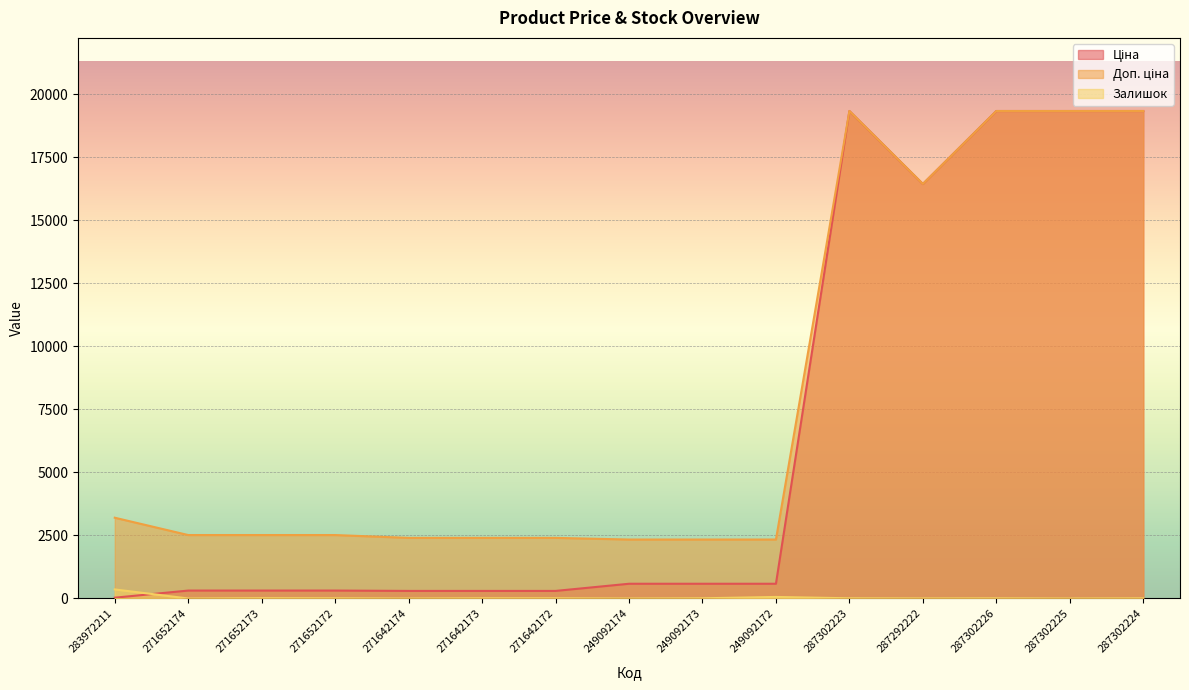

Where is the first local maximum for Ціна?

287302223